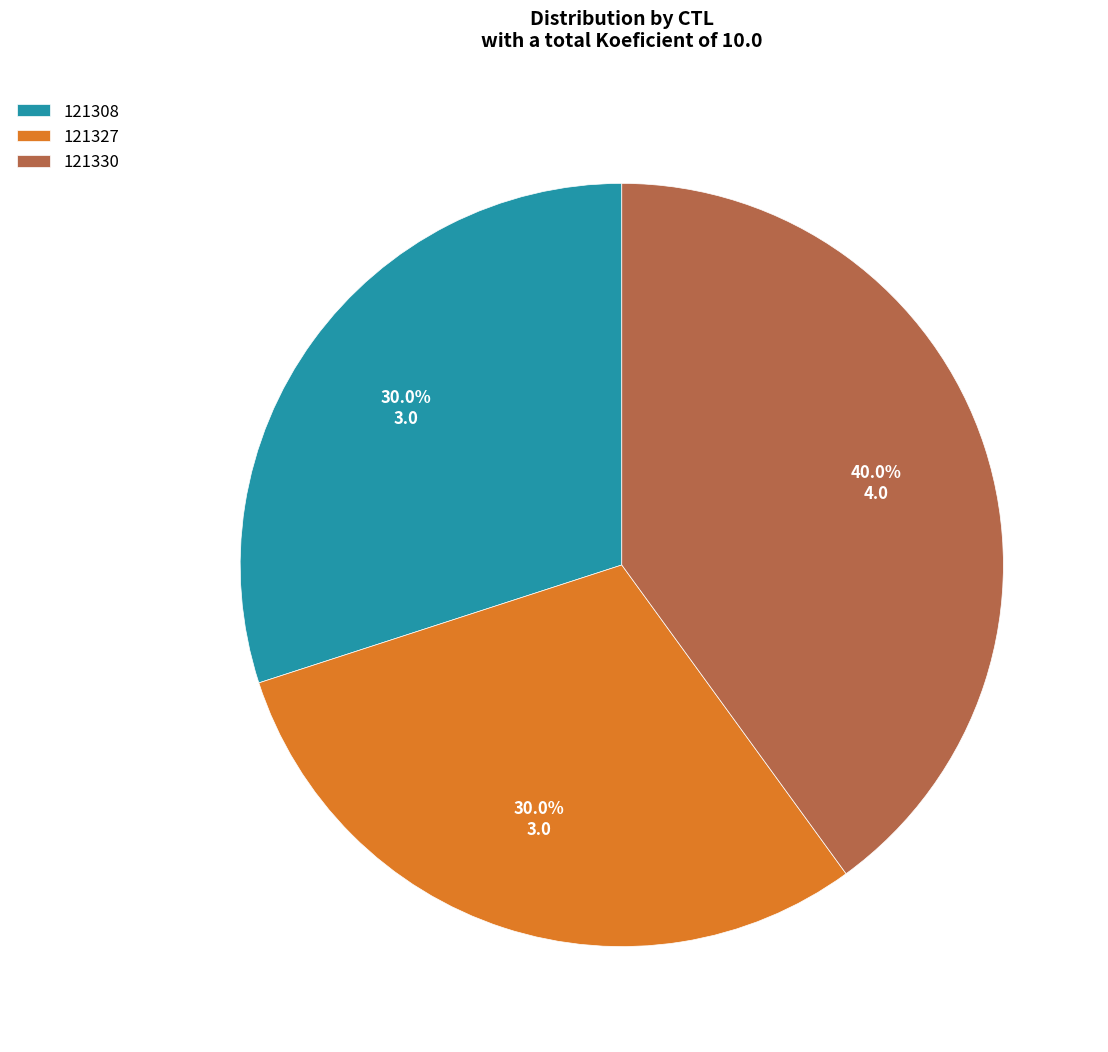

Count the number of slices in the pie.

3